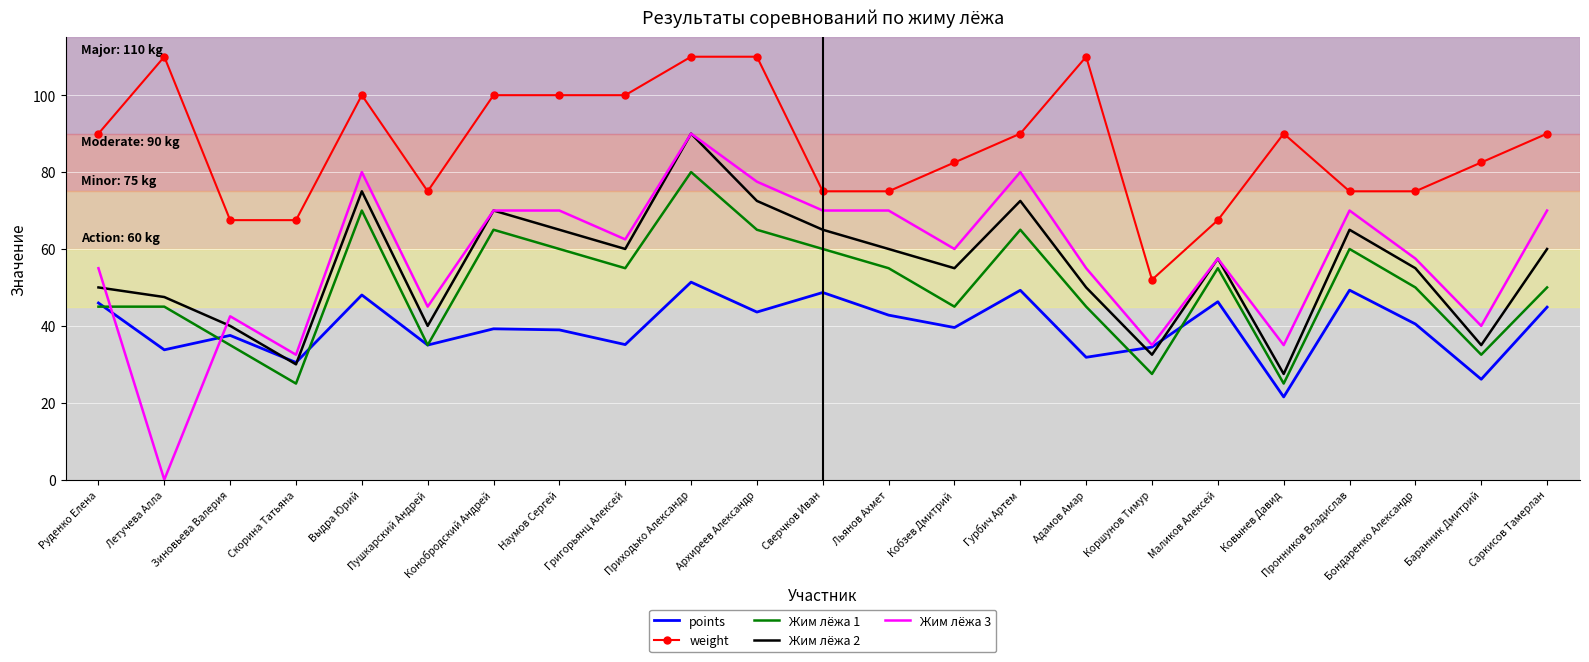

Between Летучева Алла and Маликов Алексей, which series saw the biggest shift?

Жим лёжа 3